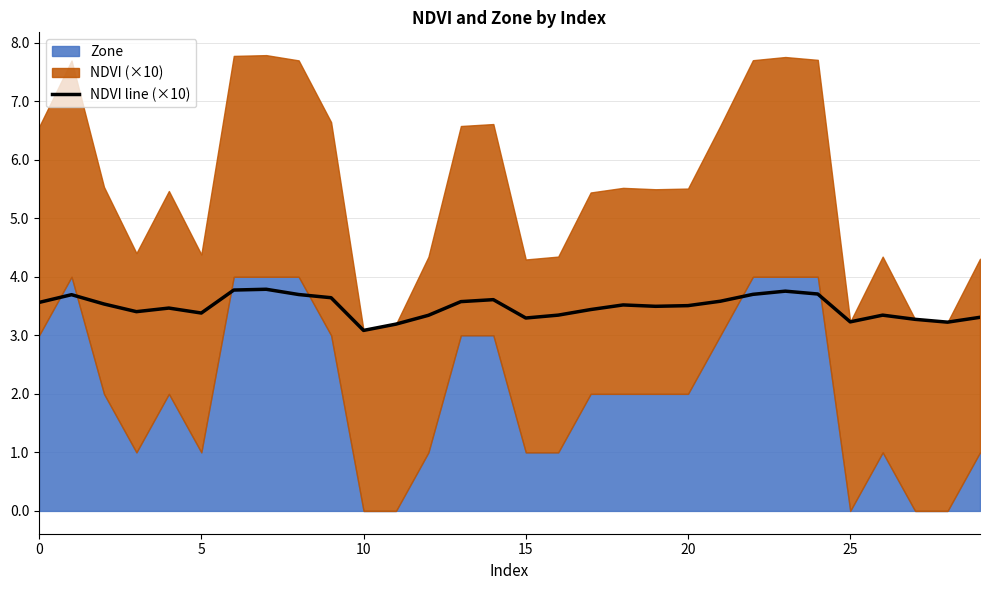

Which has a higher value, 28 or 26?

26